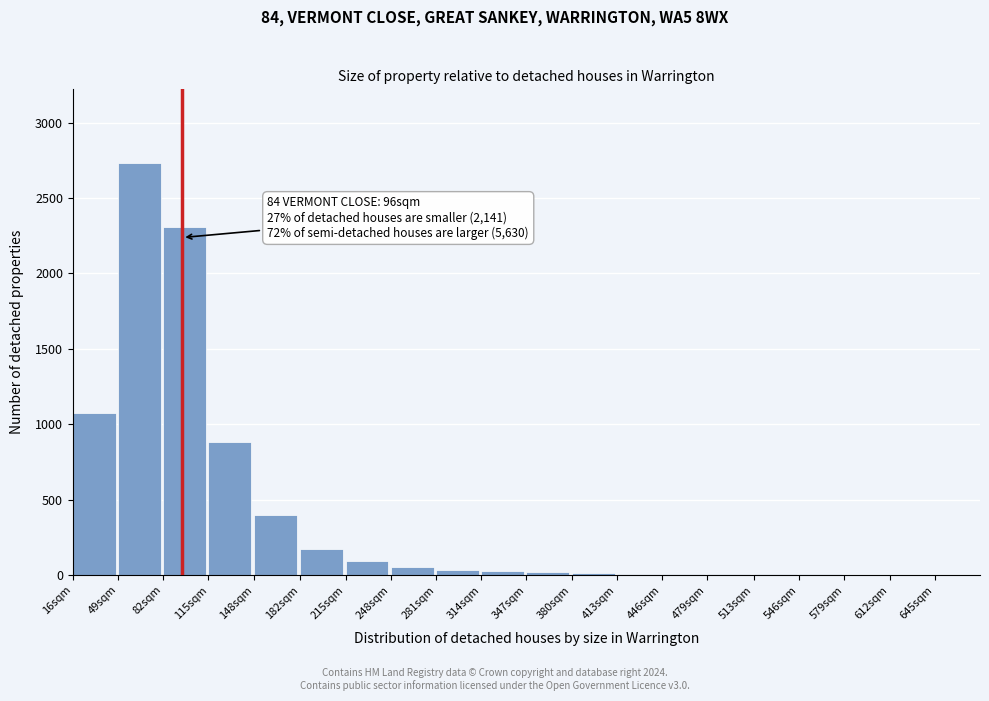

At which category does the chart reach its peak across all series?

49sqm